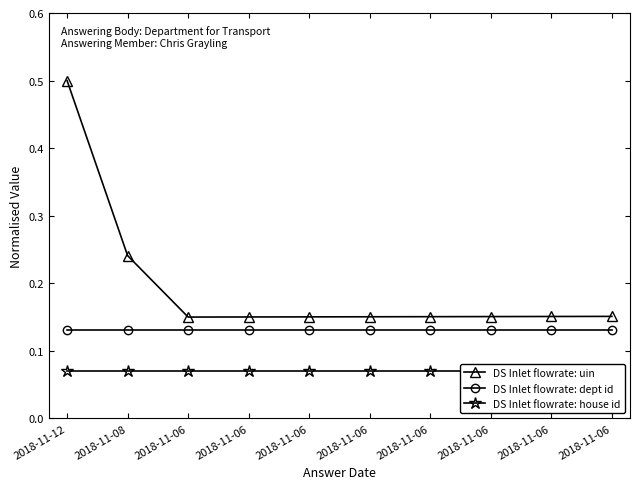

How many lines are shown in the chart?

3